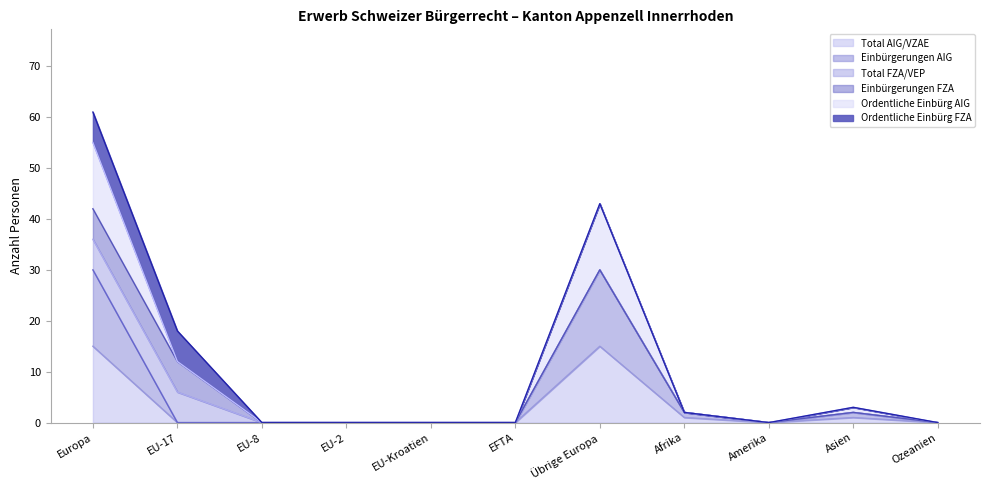

True or false: Total AIG/VZAE and Ordentliche Einbürg AIG cross at least once.

False